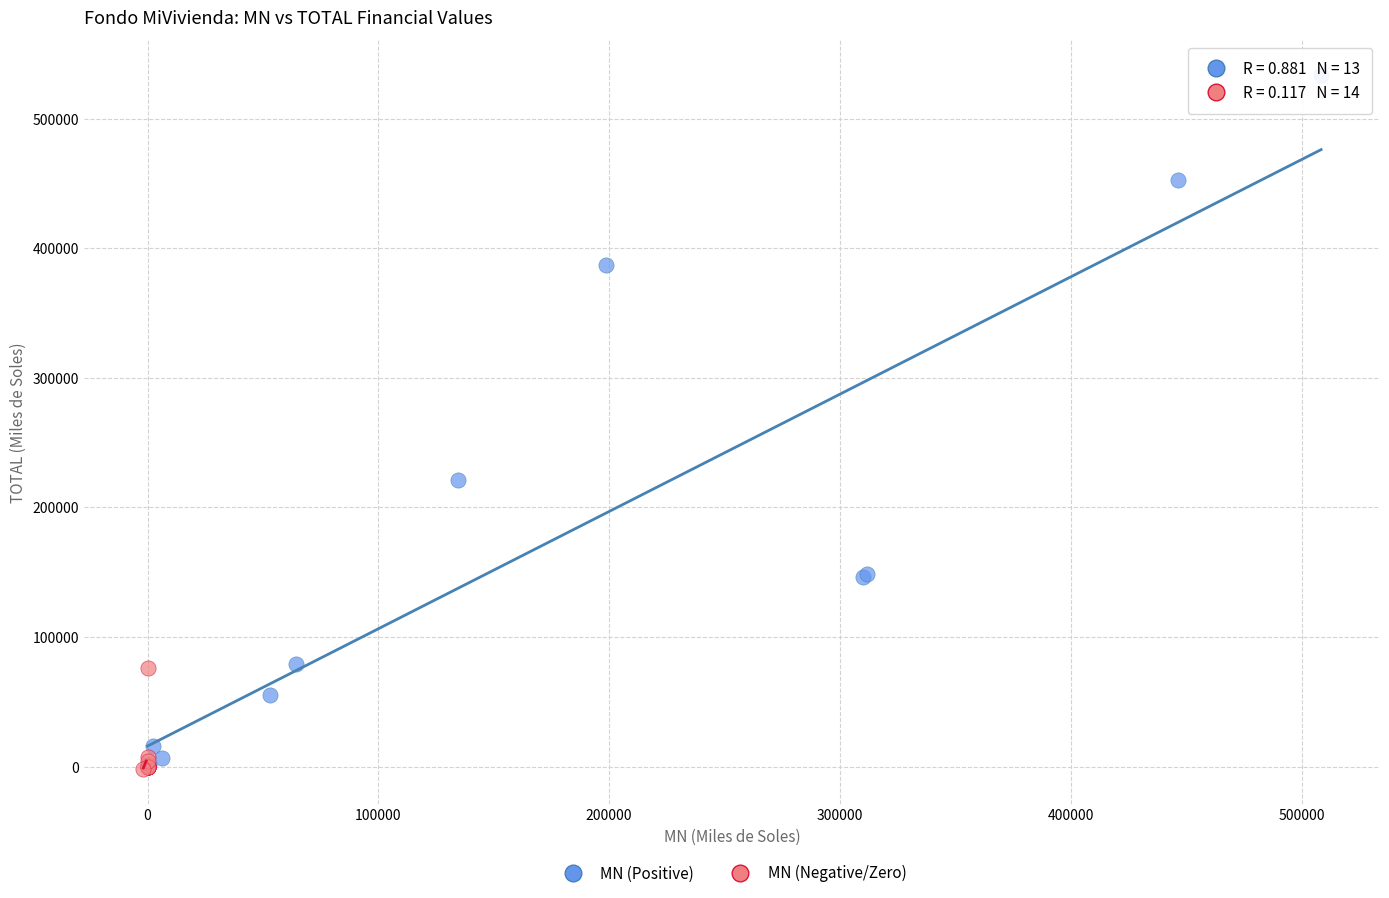

Which series has the widest spread of Y values?

MN (Positive)